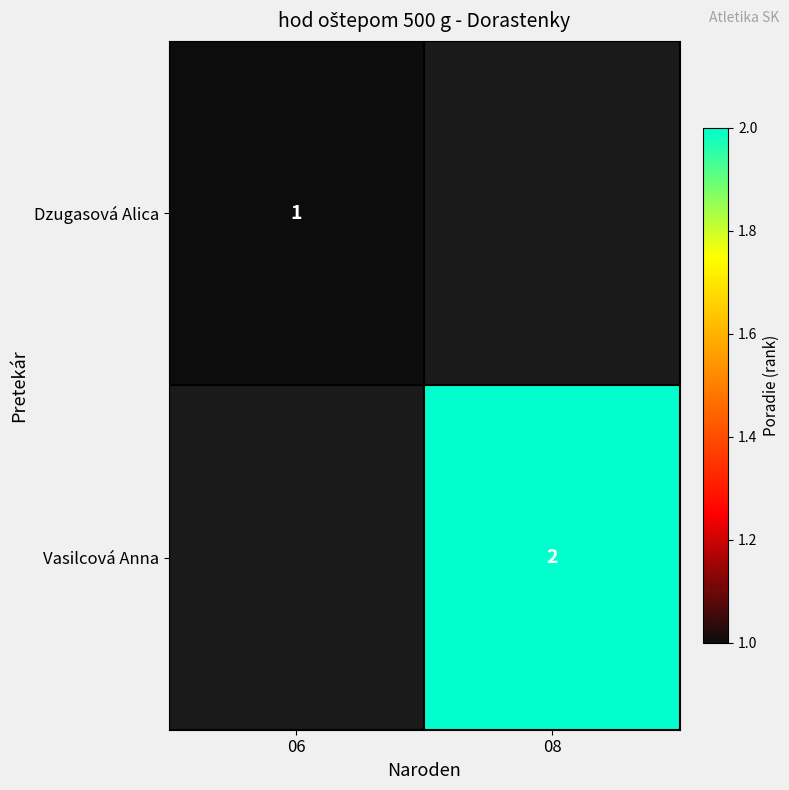

At 06, list the series in order from largest to smallest.

Dzugasová Alica, Vasilcová Anna